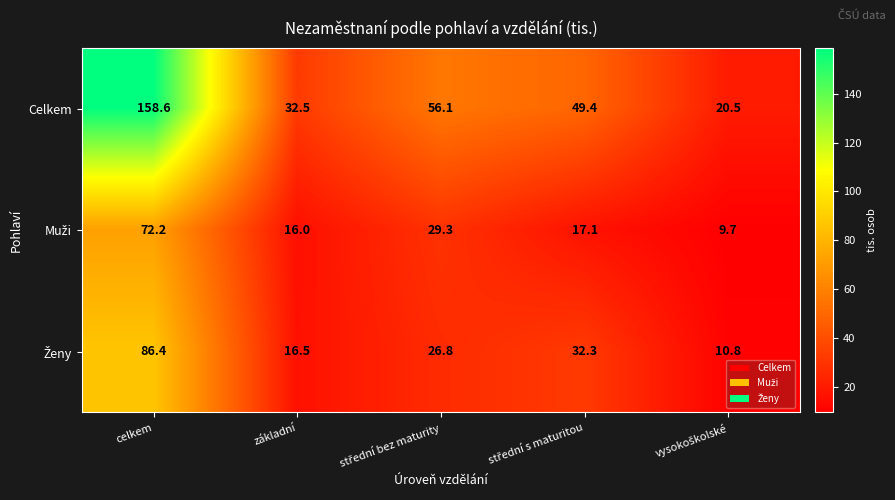

At how many categories does at least one series exceed 80?

1